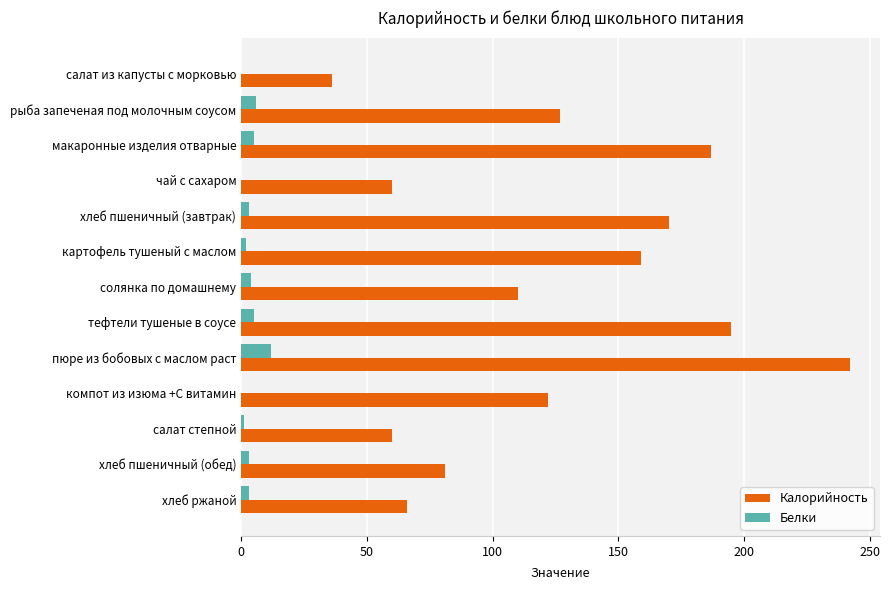

What is the maximum value shown in the chart?

242